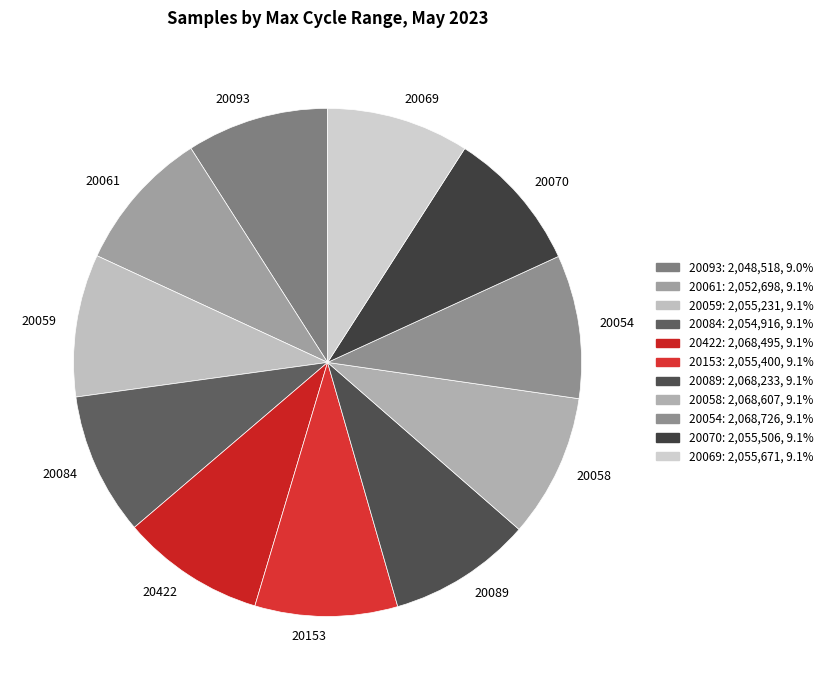

True or false: 20054 accounts for 1% of the total.

False